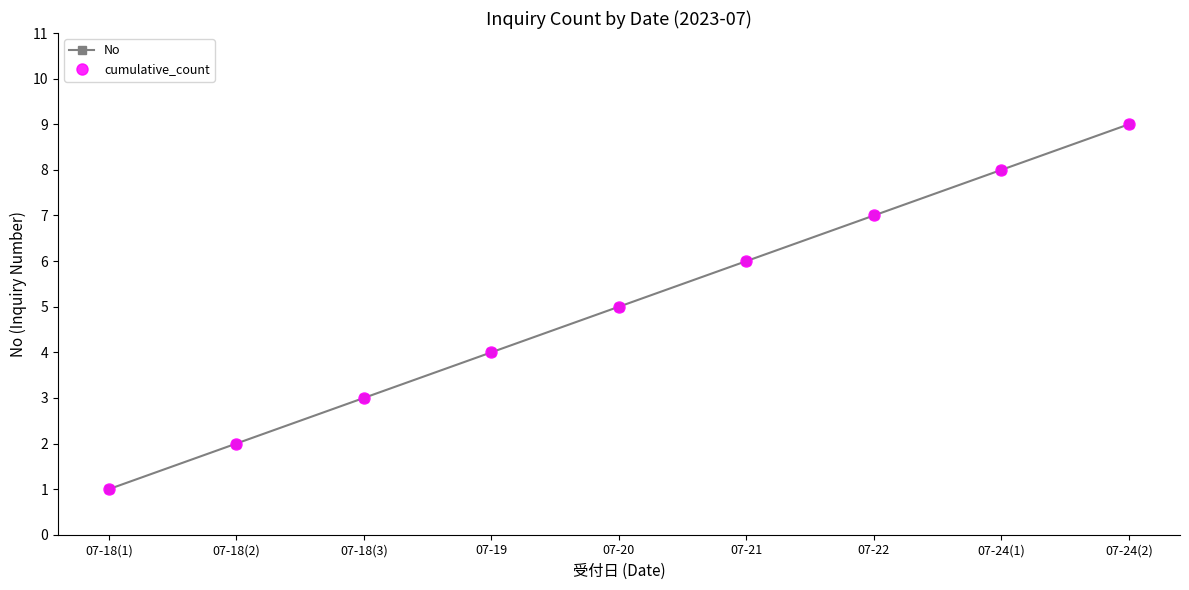

Does the chart have visible grid lines?

No